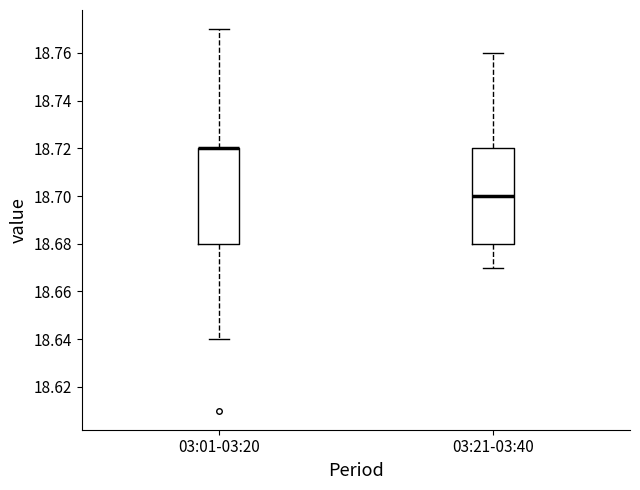

Reading left to right, read every box against the y-axis: the position of its median line, the range the box covers, and the ends of its whiskers. The values are not printed on the chart, so give them approximately, as read against the axis.

03:01-03:20: median 18.72 (drawn on the box's upper edge), box 18.68 to 18.72, whiskers 18.64 to 18.77
03:21-03:40: median 18.70, box 18.68 to 18.72, whiskers 18.67 to 18.76